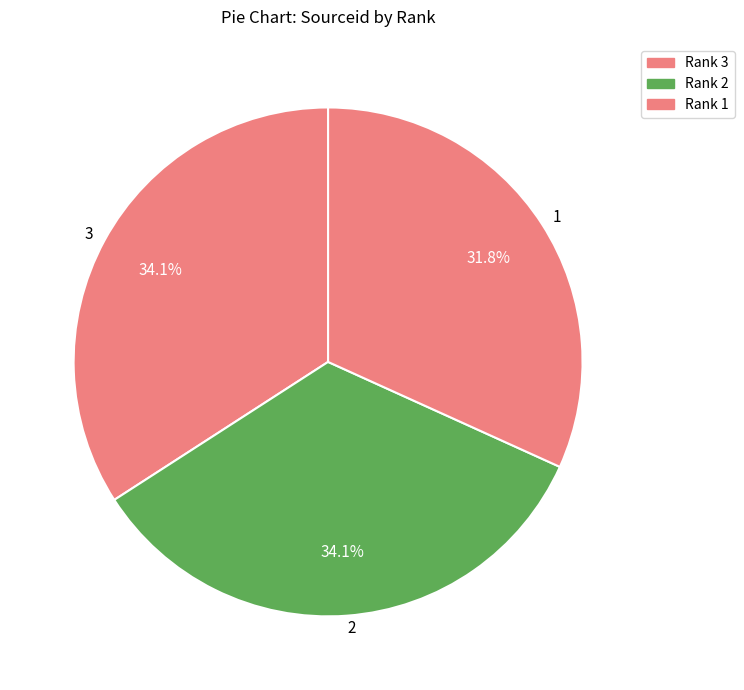

Is there a majority slice in this chart?

No